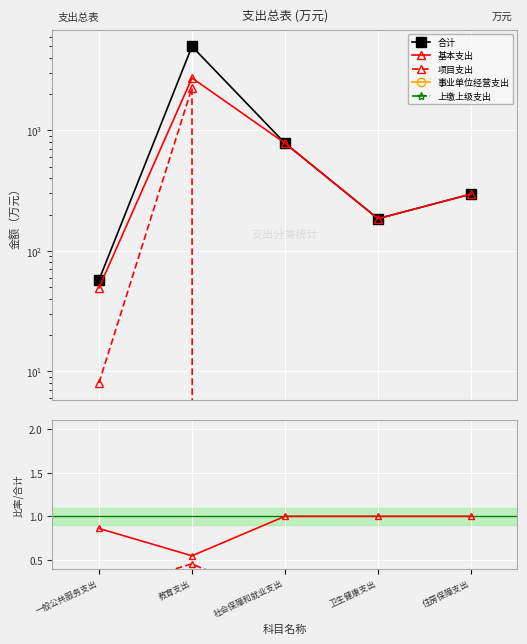

What is the total value across all series at 教育支出?

4979.5